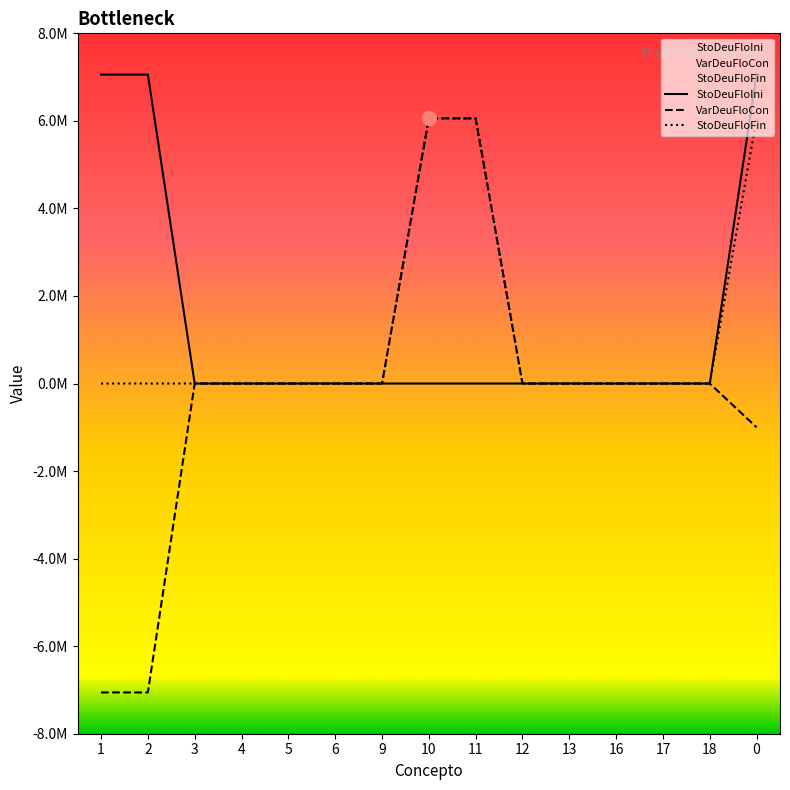

How many values in the StoDeuFloIni series exceed 0?

3